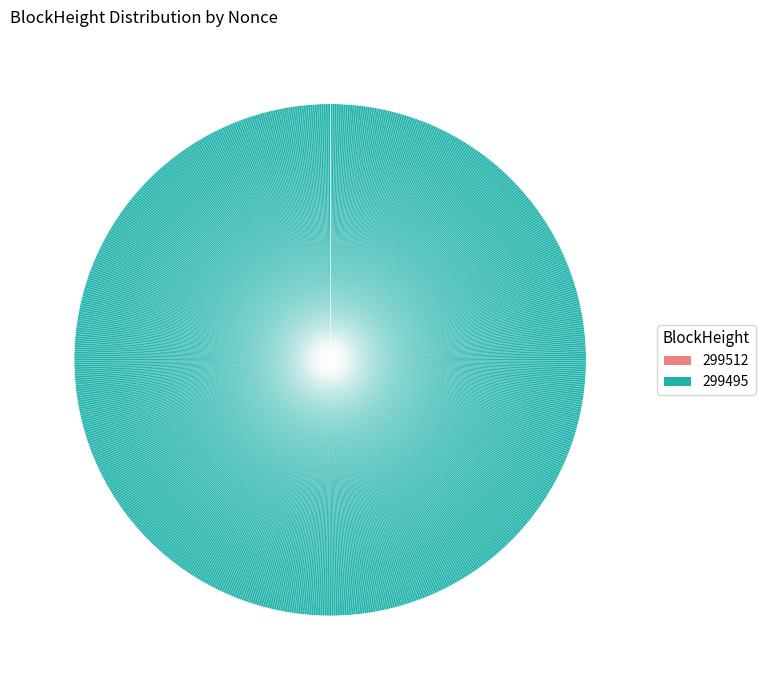

To the nearest percent, what is the average slice percentage?

50%